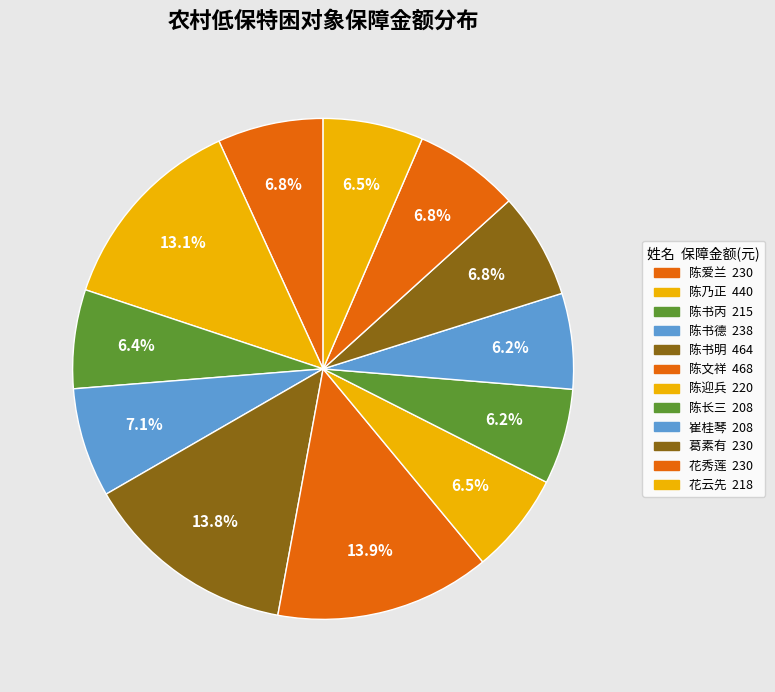

Between 陈书明 and 陈文祥, which is larger?

陈文祥